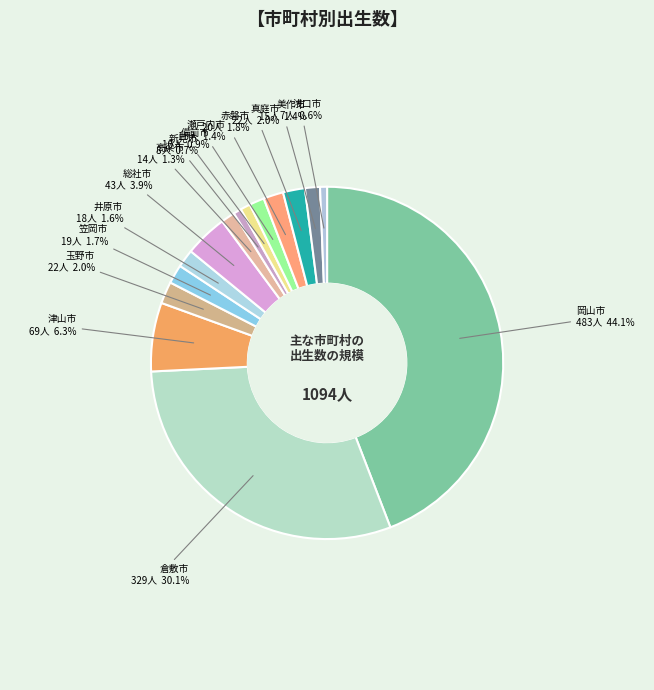

How many slices are in this pie chart?

15